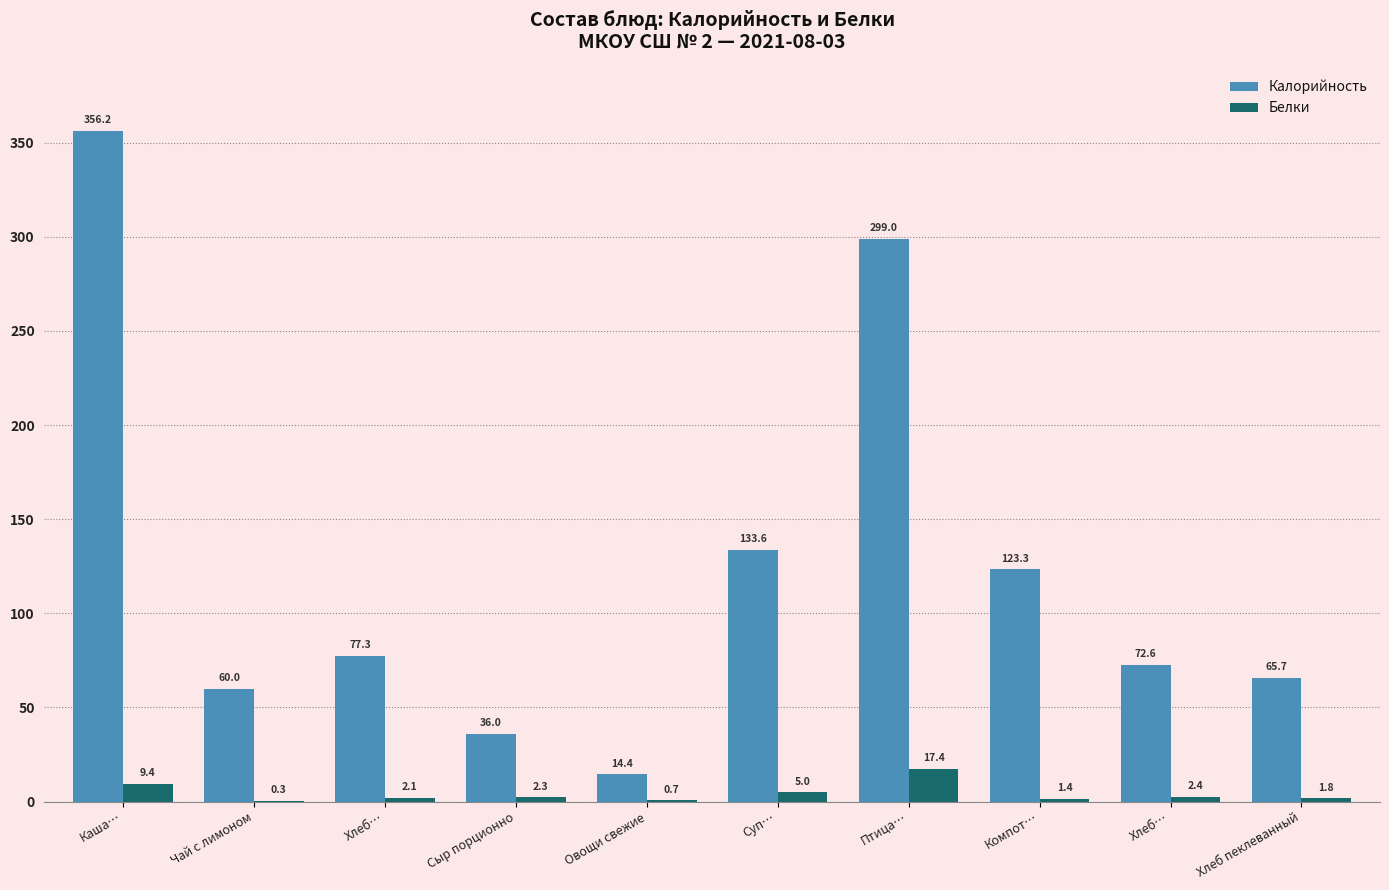

How many categories are shown in the chart?

10